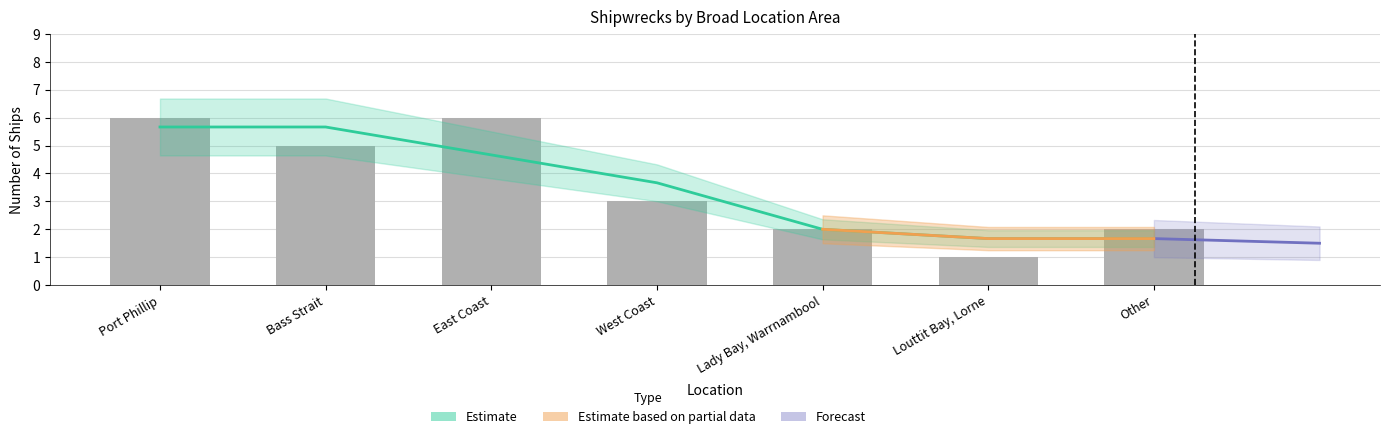

What is the difference between the maximum and second lowest values?

4